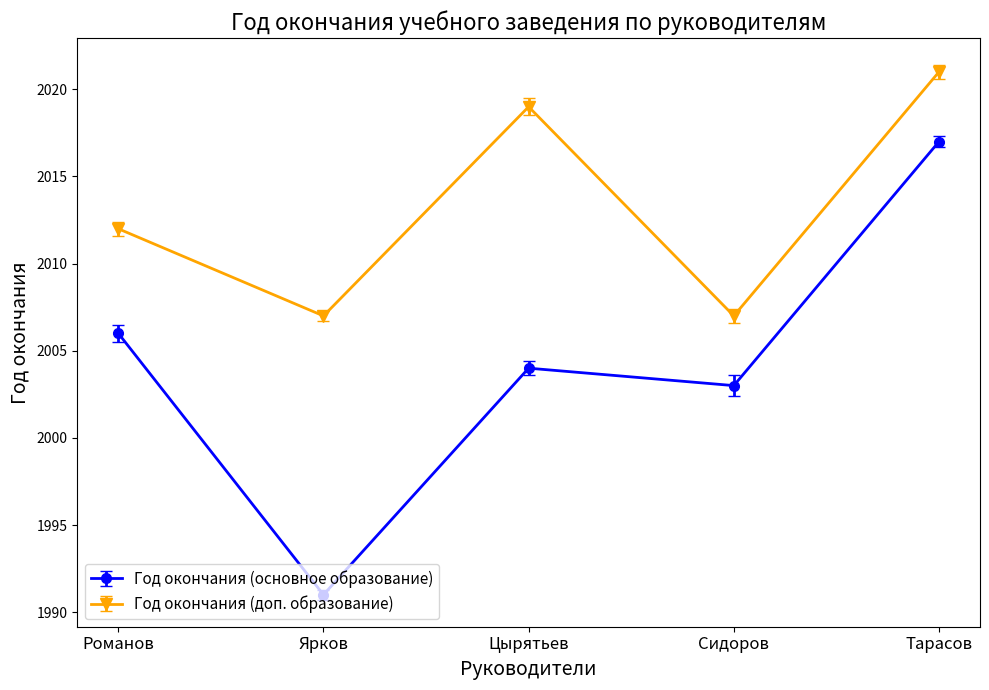

Rank the series at Тарасов from highest to lowest value.

Год окончания (доп. образование), Год окончания (основное образование)